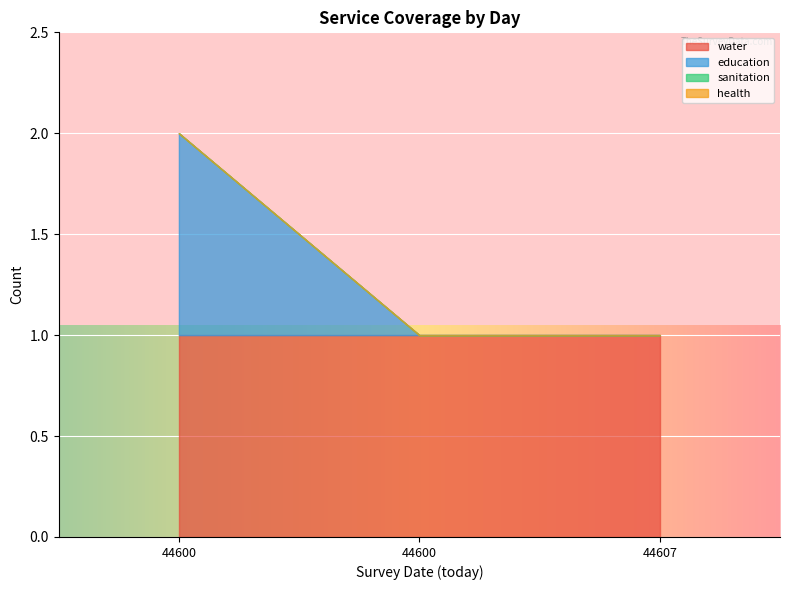

Reading left to right, what are all the values shown in this chart?

water: 44600=1	44600=1	44607=1
education: 44600=1	44600=0	44607=0
sanitation: 44600=0	44600=0	44607=0
health: 44600=0	44600=0	44607=0